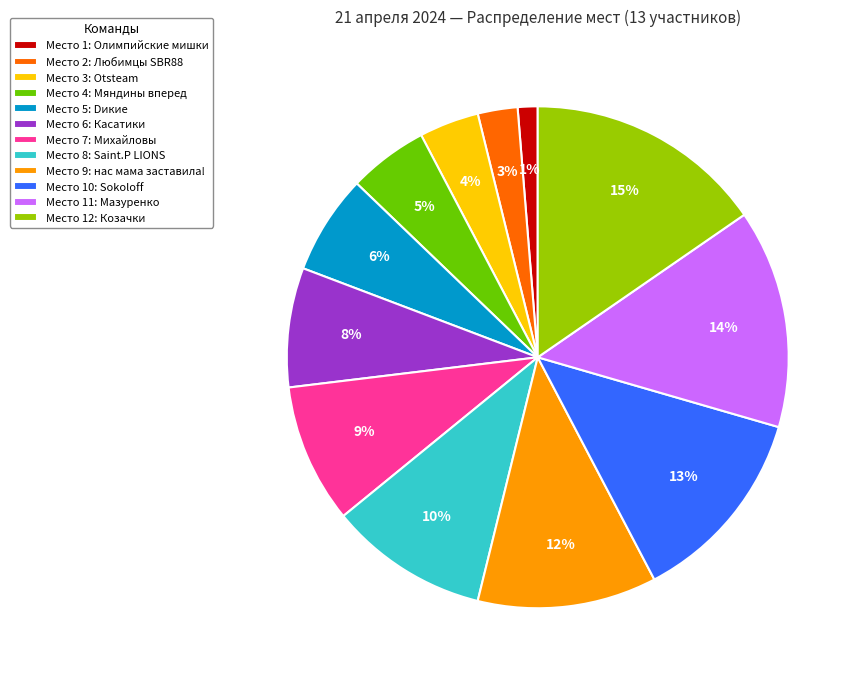

How many slices are in this pie chart?

12